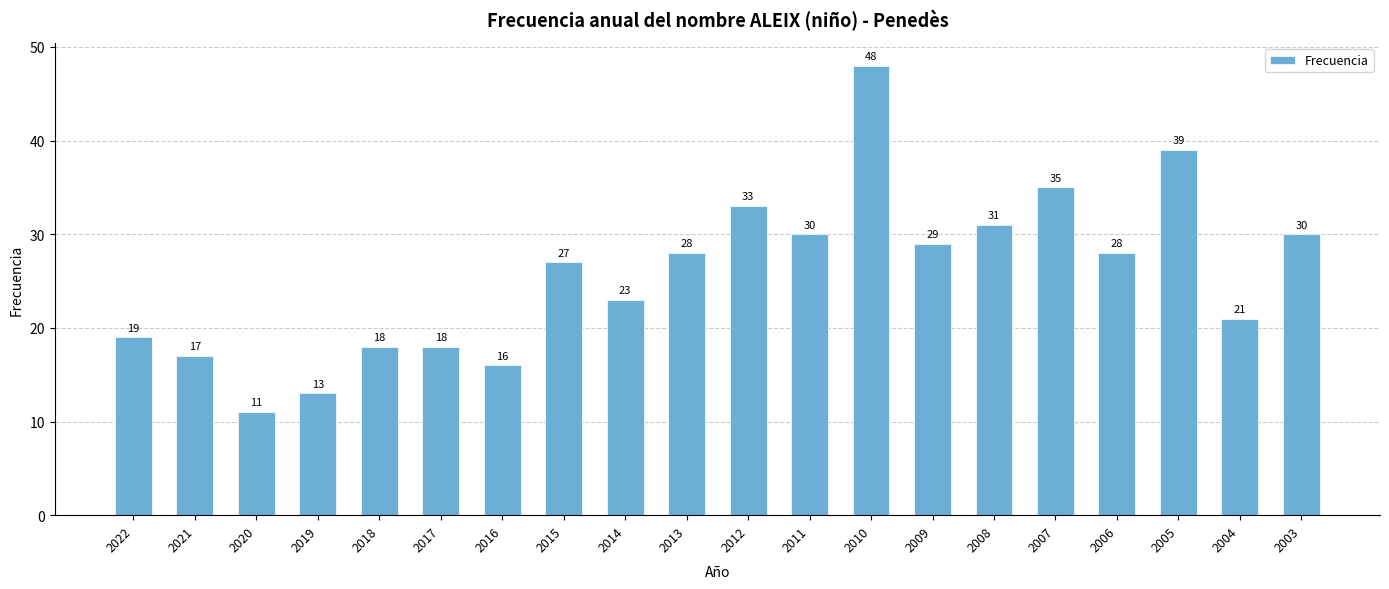

Read the value at 2004.

21